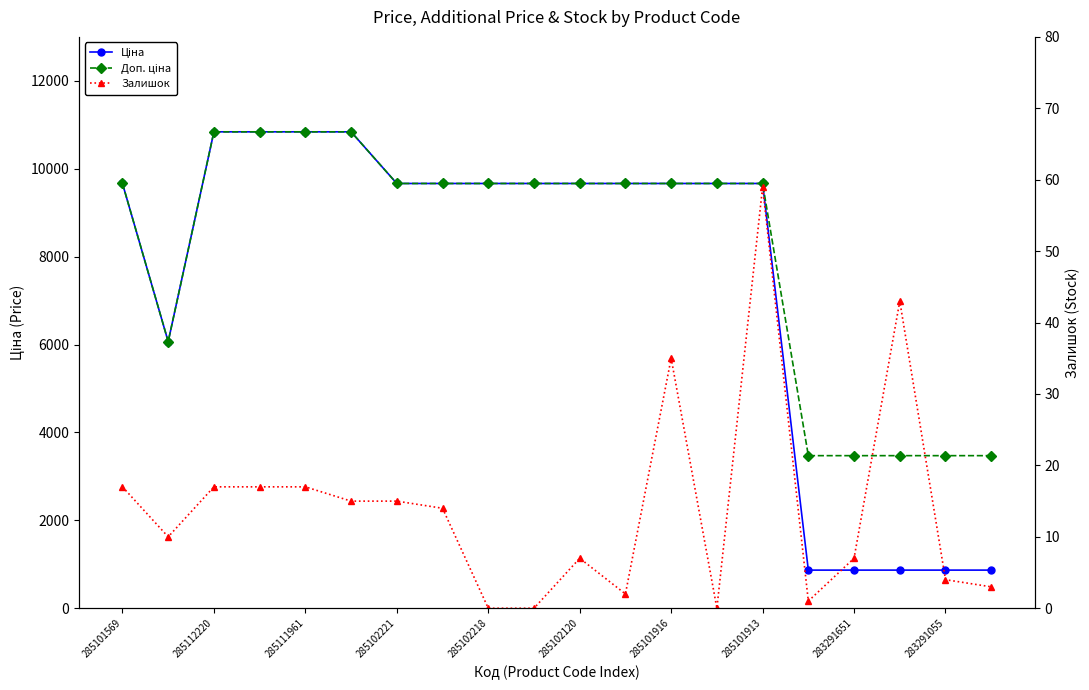

What is the total value across all series at 285101913?

19343.3